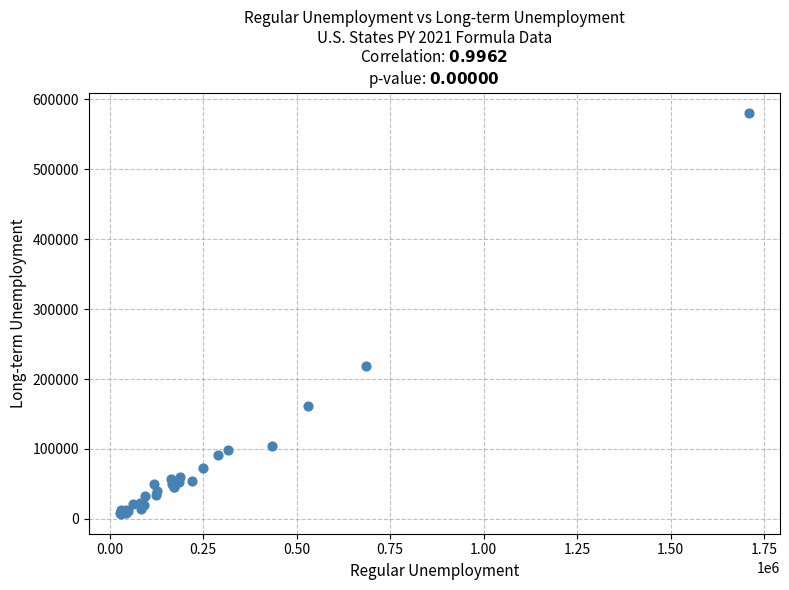

What Y value in the scatter plot is closest to 294300?

219000